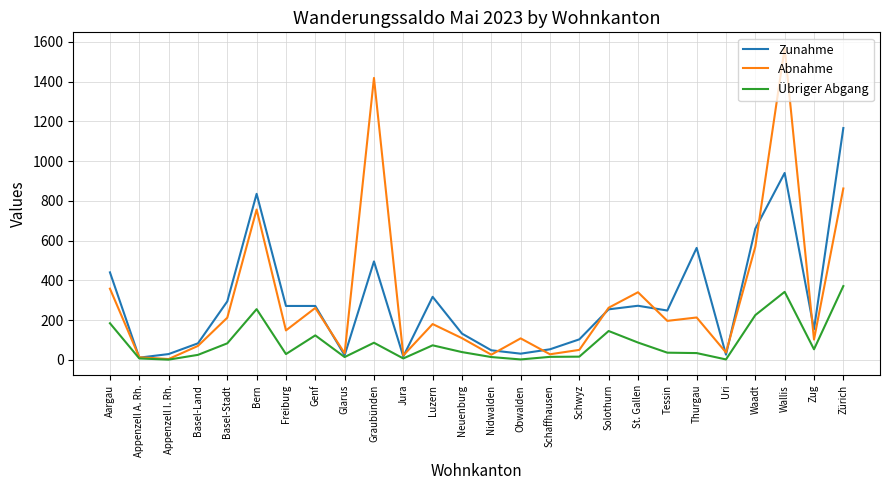

The value of Abnahme at Freiburg is 80. True or false?

False